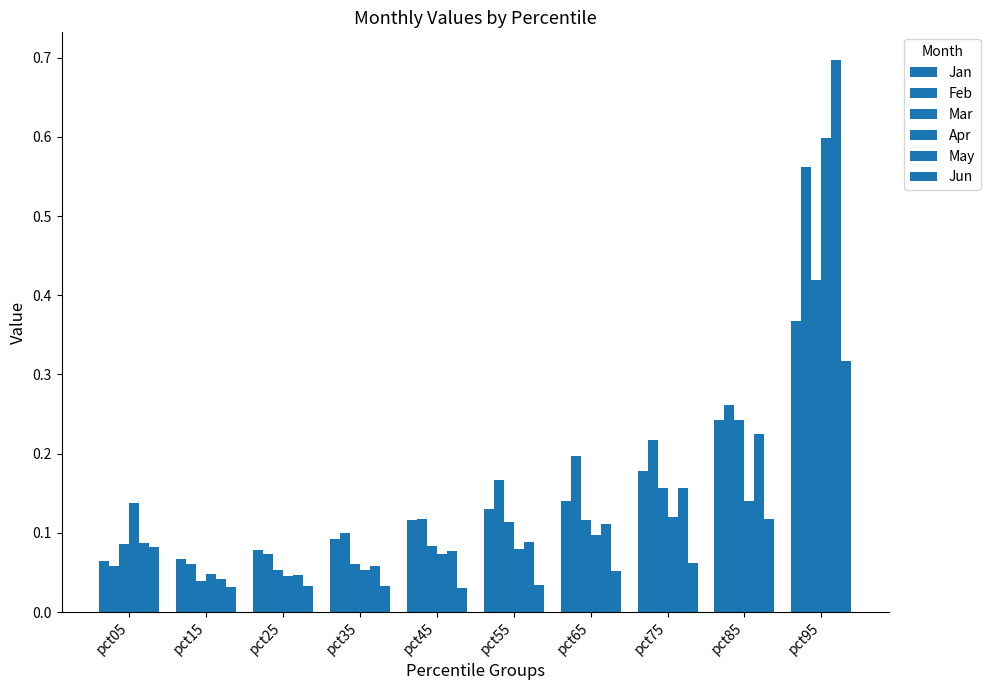

How many bars are there in each group?

6